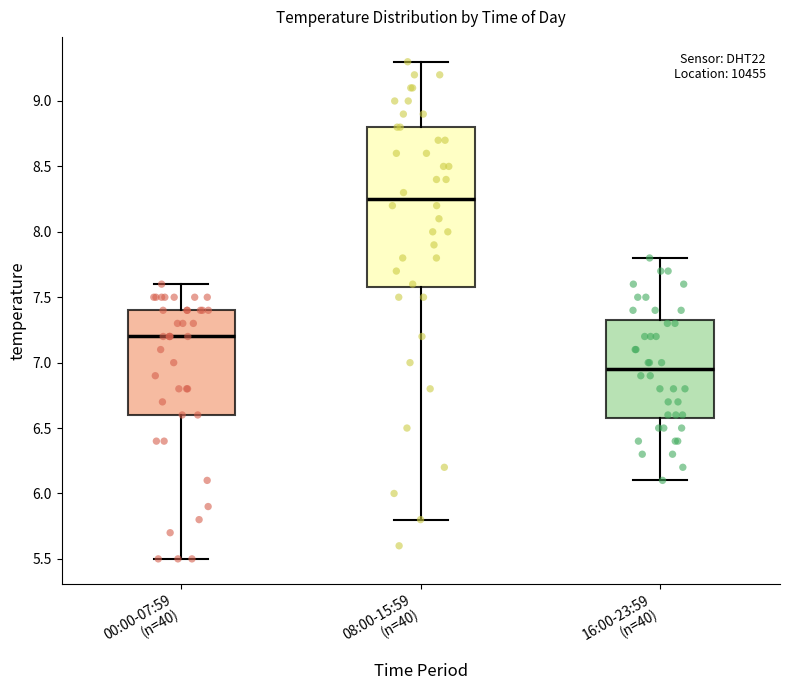

Where is the lower edge of the box for 08:00-15:59 (n=40) on the y-axis? The values are not printed on the chart, so give them approximately, as read against the axis.

7.60